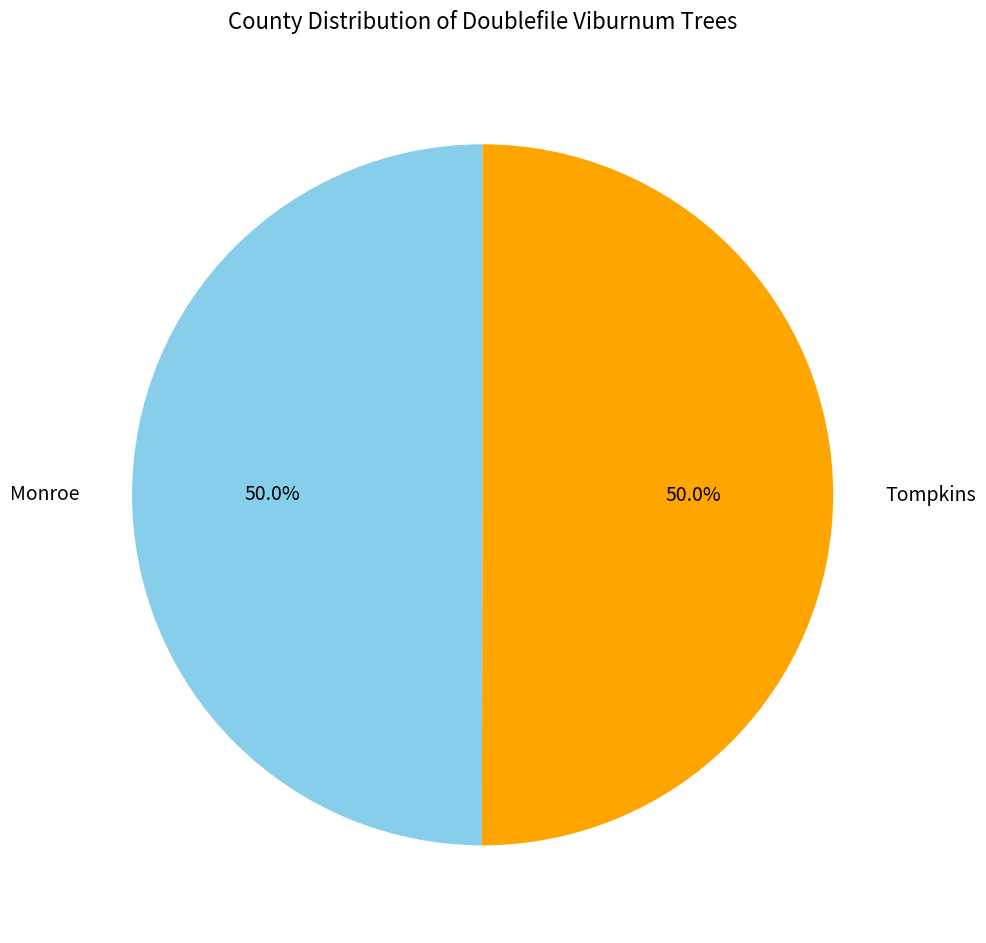

What portion of the pie excludes Monroe?

50.0%